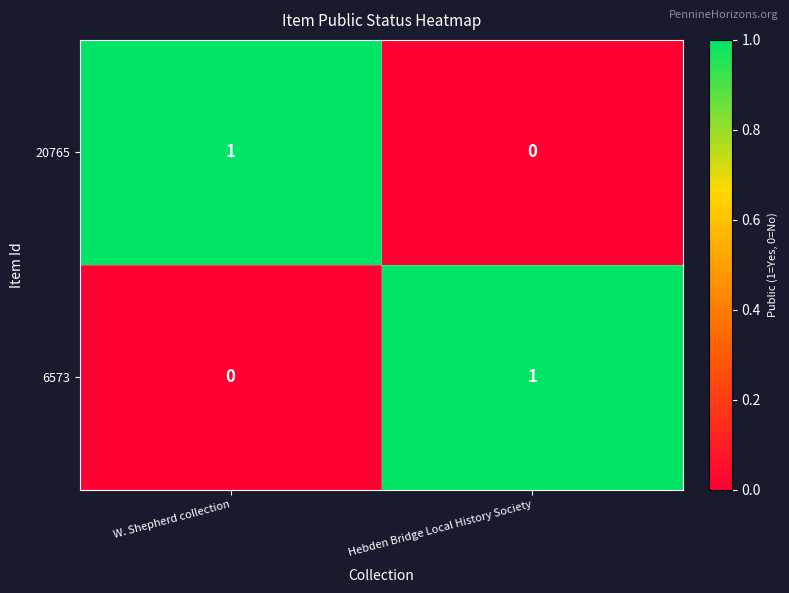

At which label does 6573 reach its peak?

Hebden Bridge Local History Society